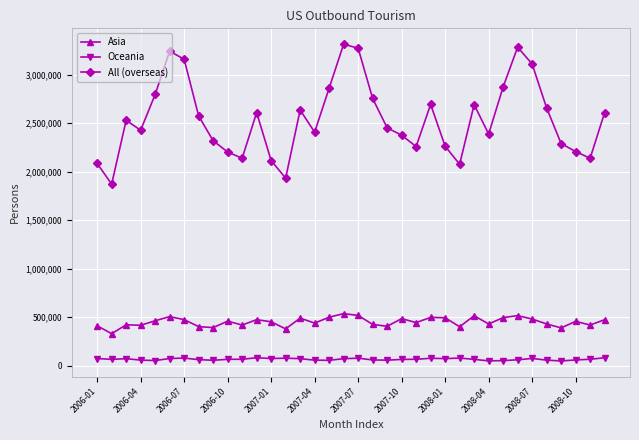

How many interior local valleys does the All (overseas) series have?

9